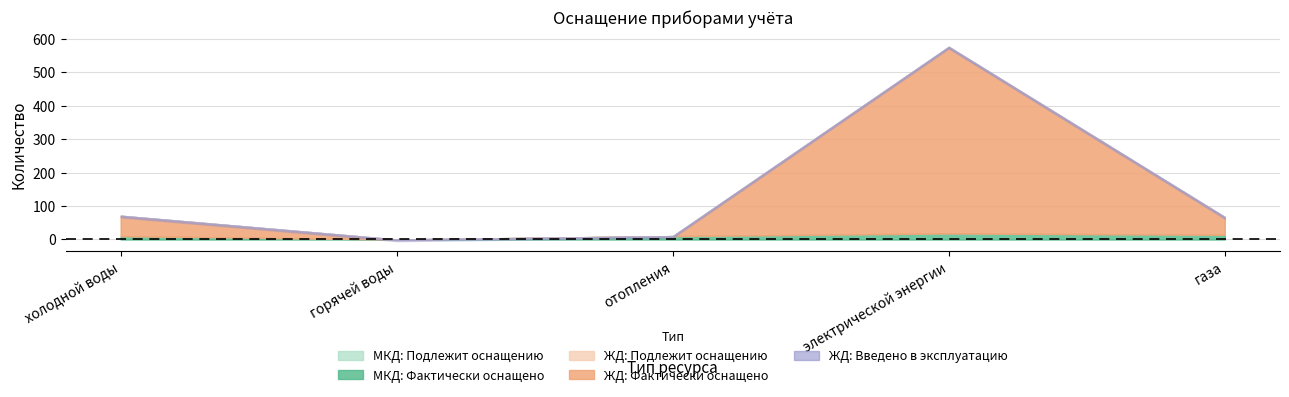

How many intersections are there between Многоквартирные дома: Фактически оснащено and Жилые дома: Подлежит оснащению?

1